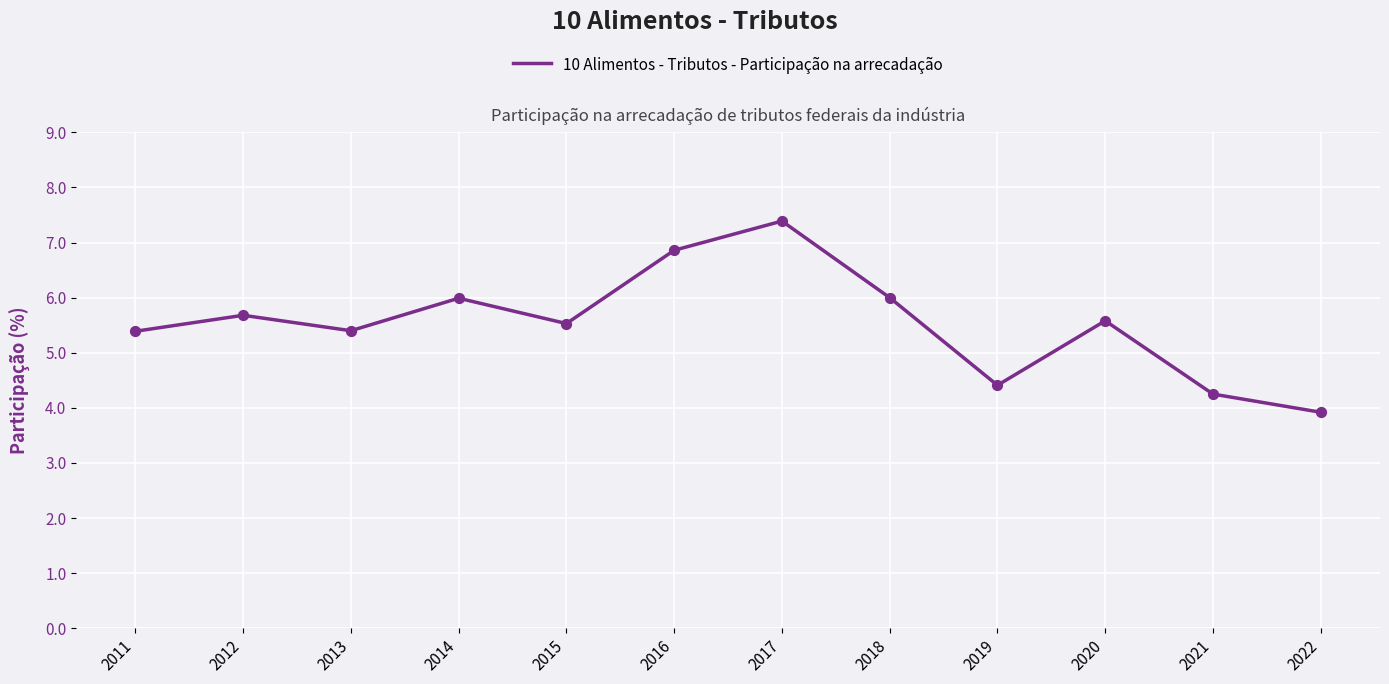

Which has a higher value, 2022 or 2011?

2011